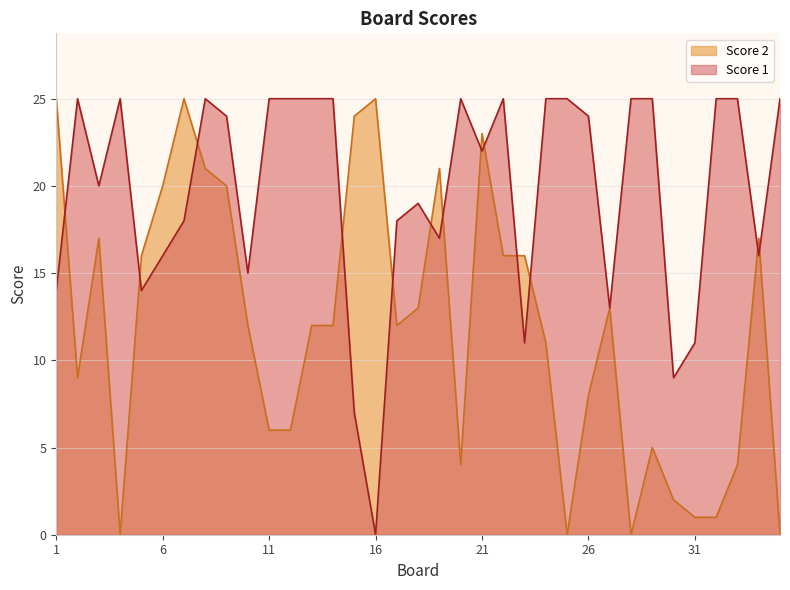

What is the spread (max minus min) of values at 19?

4